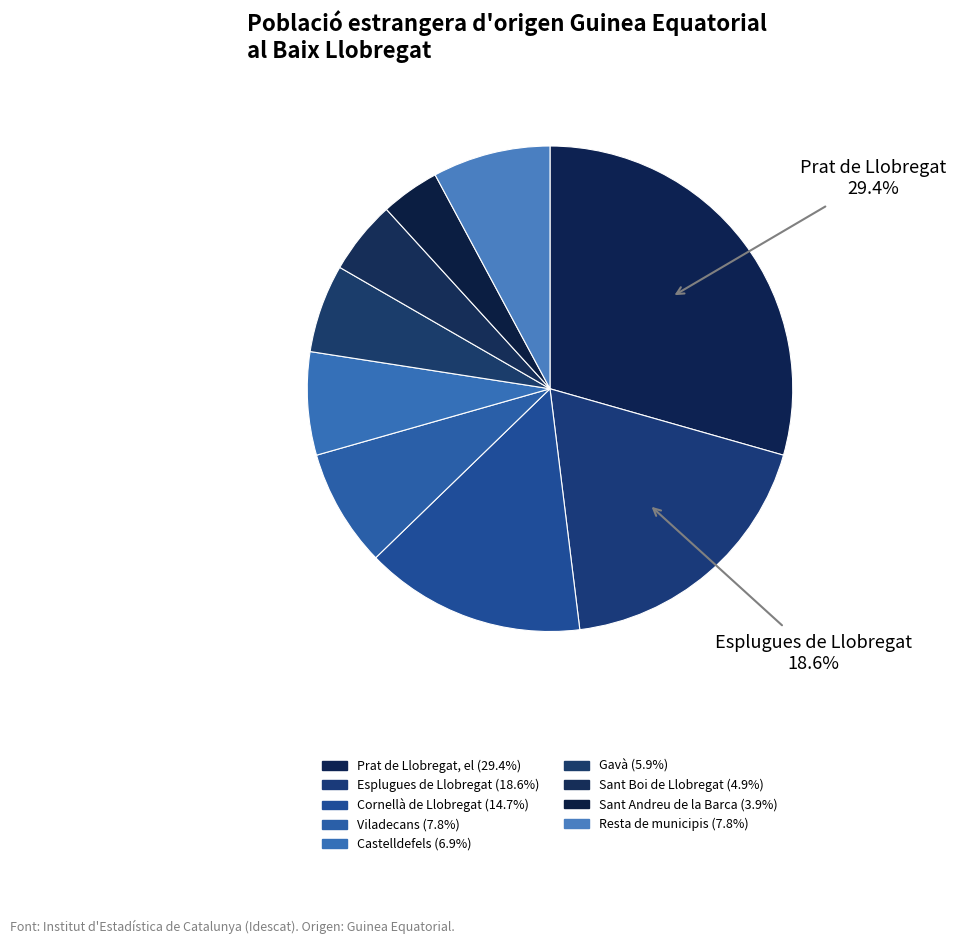

Is it true that Castelldefels is 1% of the pie?

False